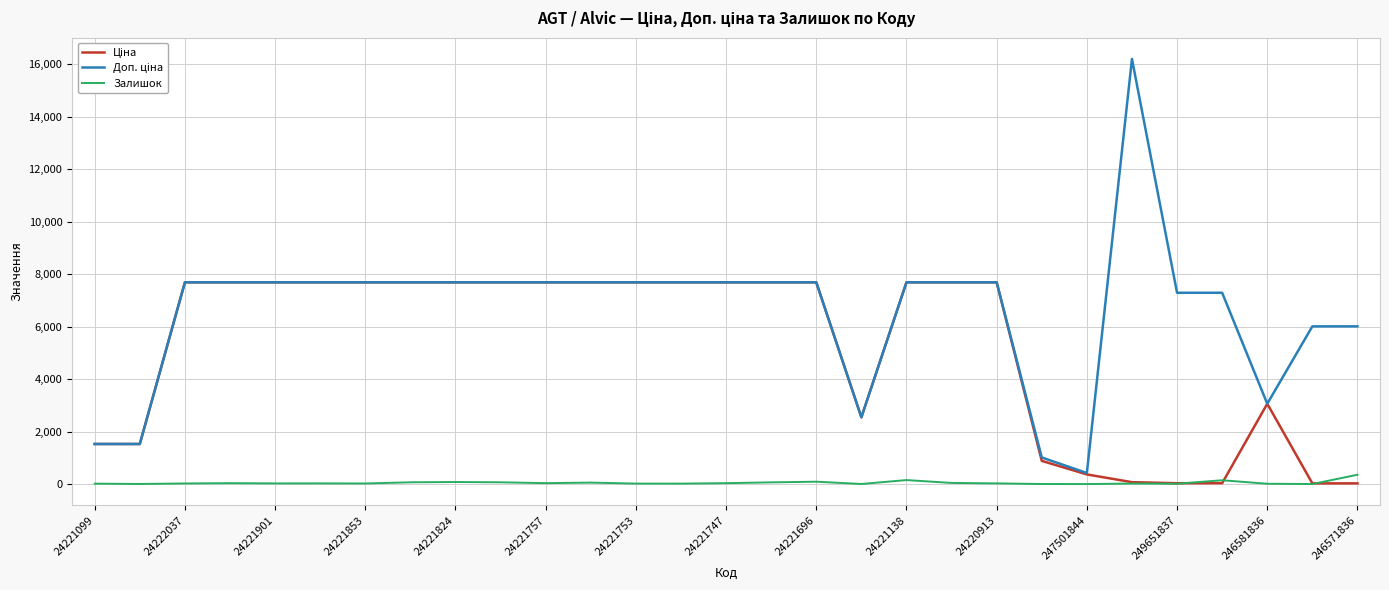

At which label does Залишок reach its minimum?

247501844